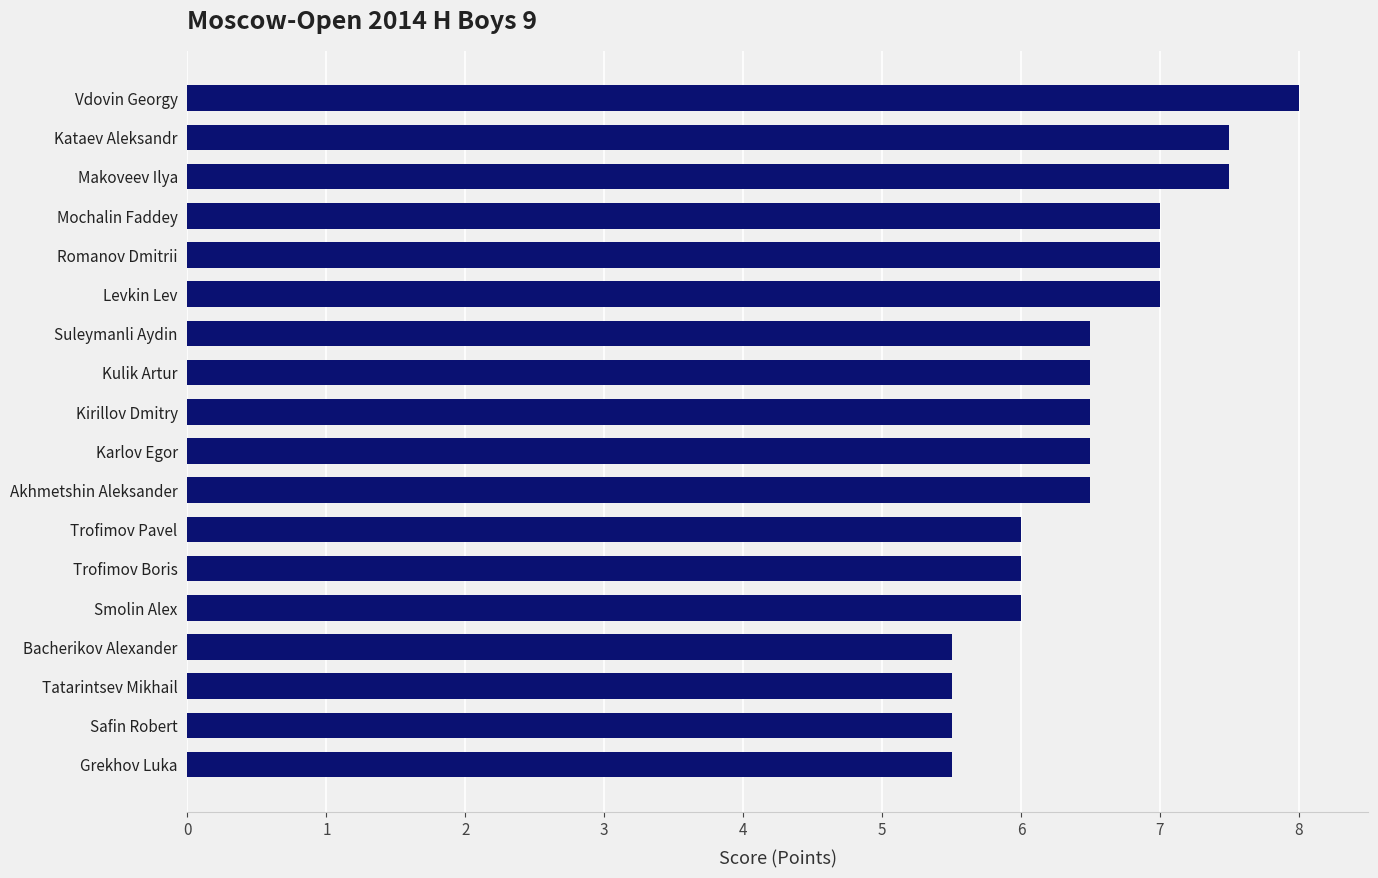

What is the ratio of the value at Karlov Egor to the value at Safin Robert?

1.2